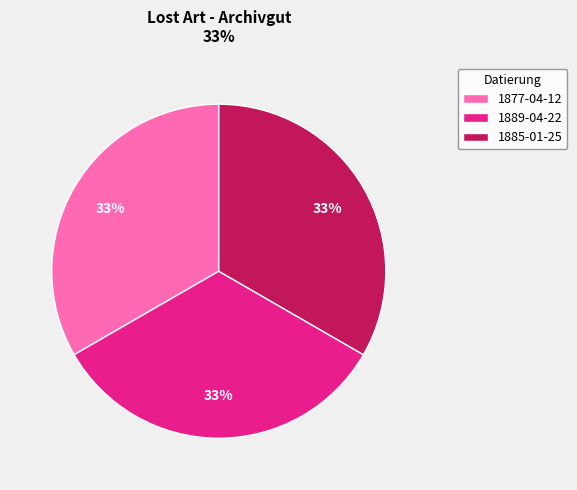

To the nearest percent, what percentage of the pie is 1889-04-22?

33%